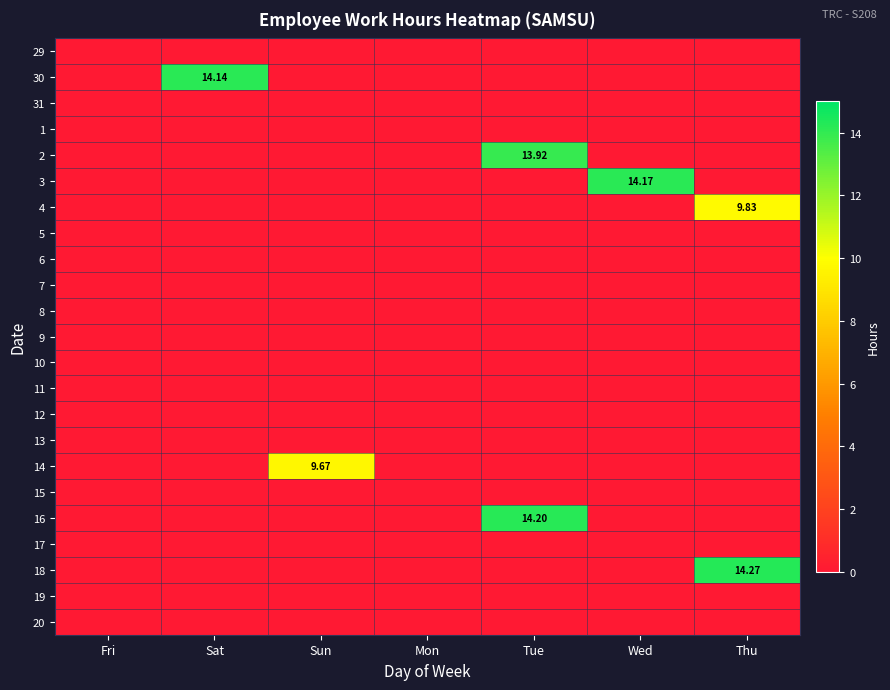

List the series in order of their peak value, highest first.

18, 16, 3, 30, 2, 4, 14, 29, 31, 1, 5, 6, 7, 8, 9, 10, 11, 12, 13, 15, 17, 19, 20